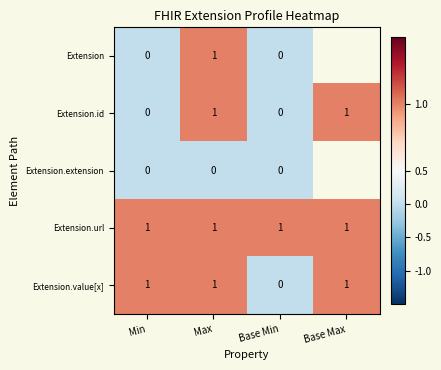

Is it true that Extension.url equals 1 at Base Max?

True